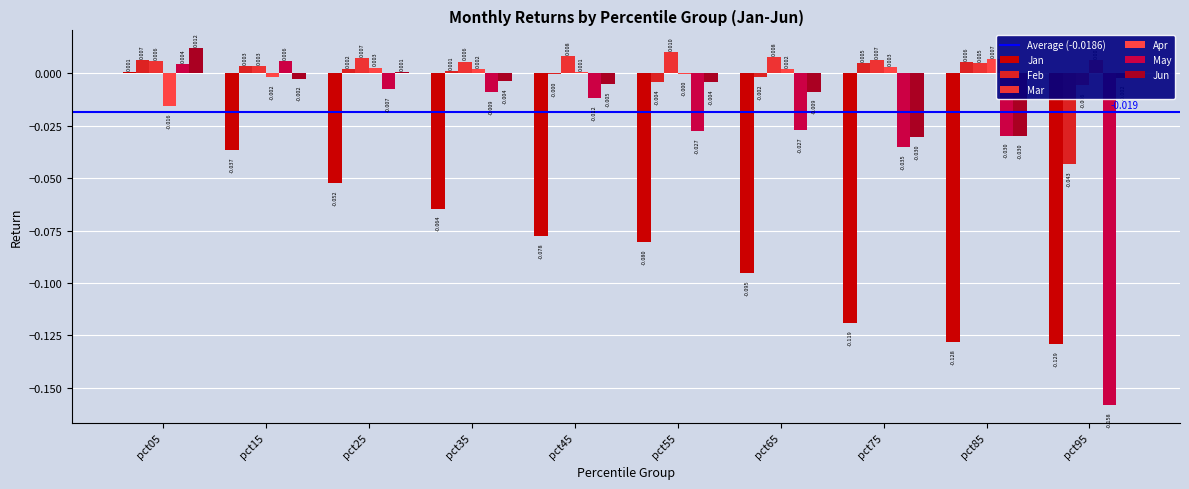

What is the difference between the highest and lowest values at pct75?

0.1